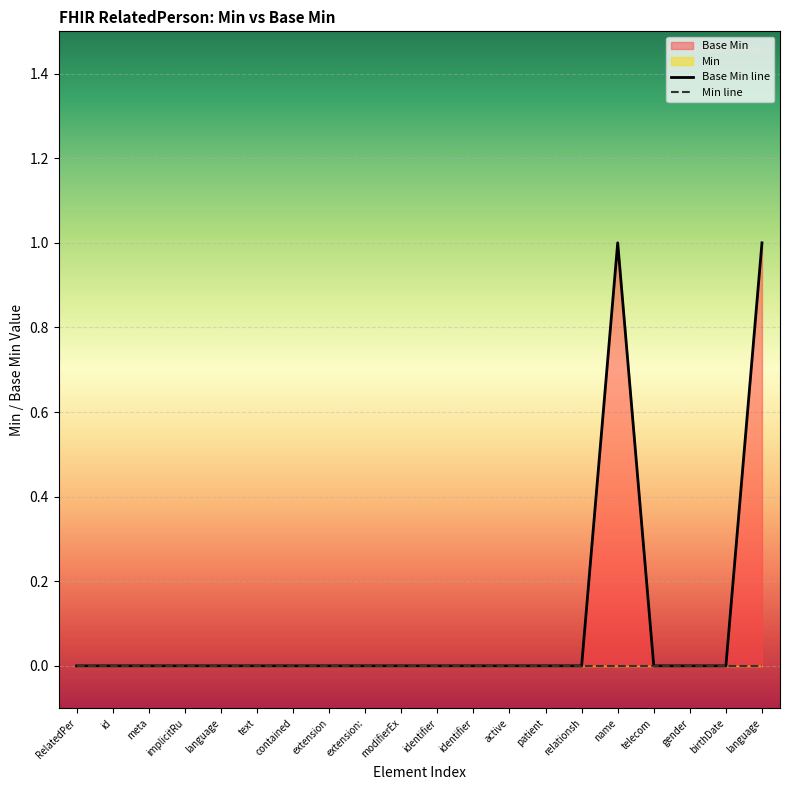

How many values exceed 0?

2